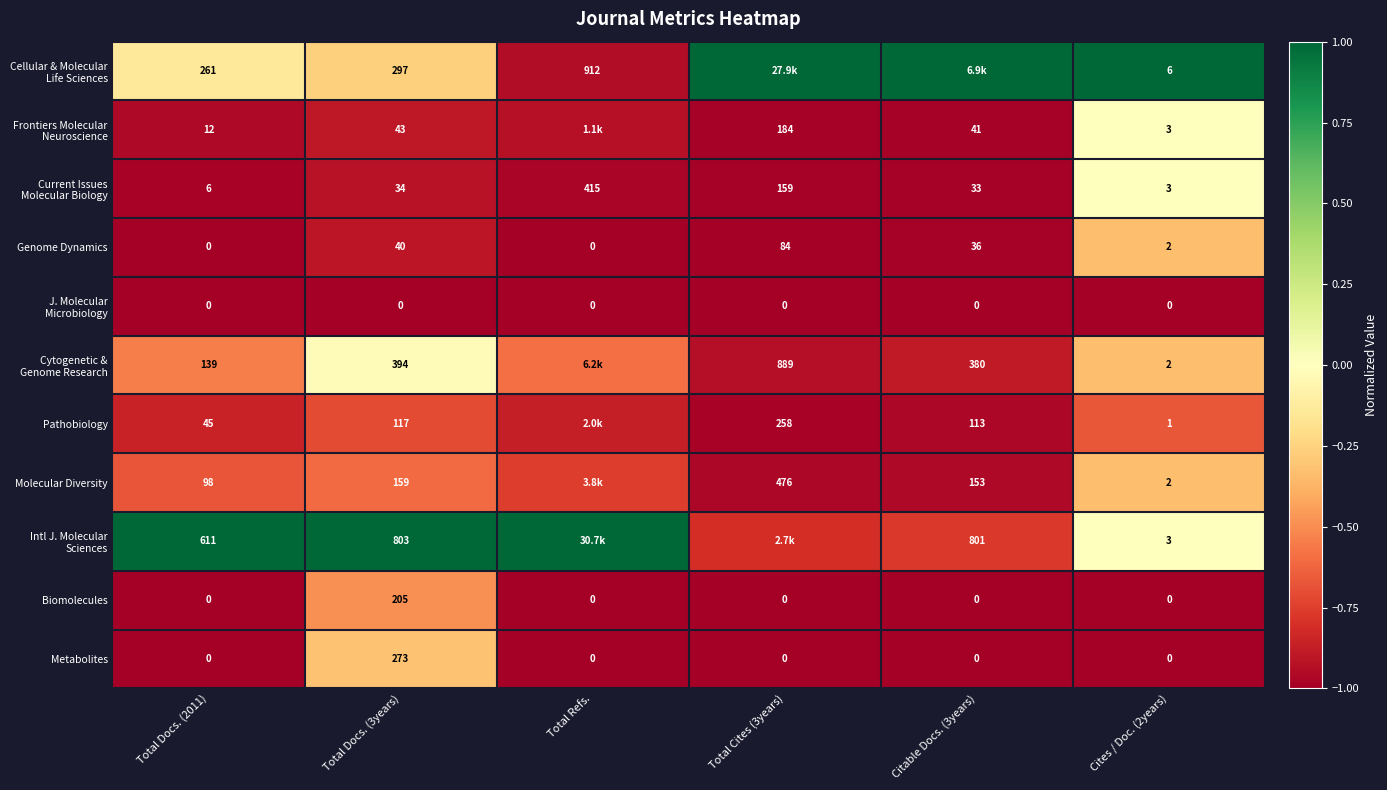

How many values in Cellular & Molecular Life Sciences are below zero?

3